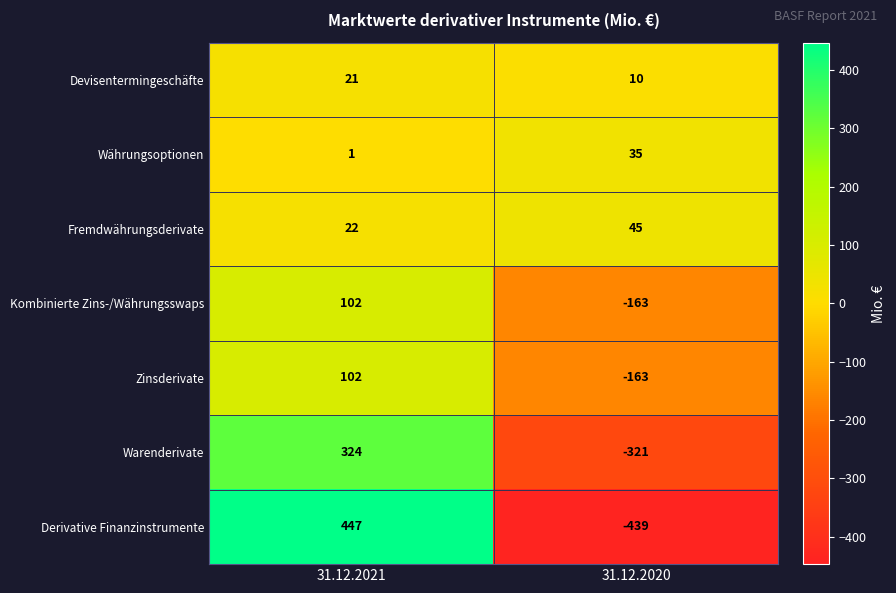

What is the difference between the maximum and minimum values in the Währungsoptionen series?

34